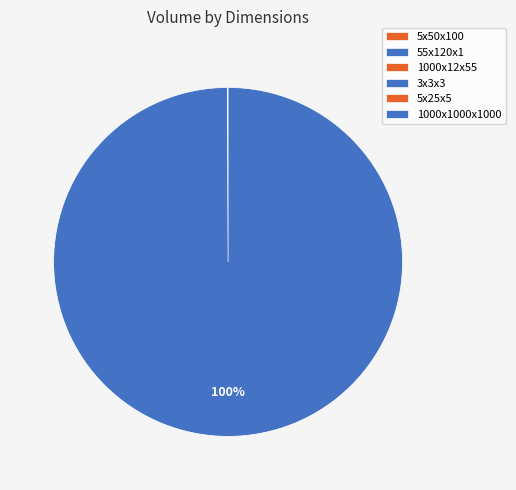

How many slices are in this pie chart?

6